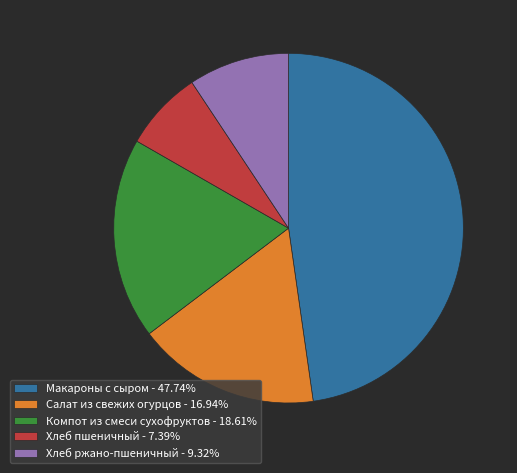

How many segments does this pie chart have?

5